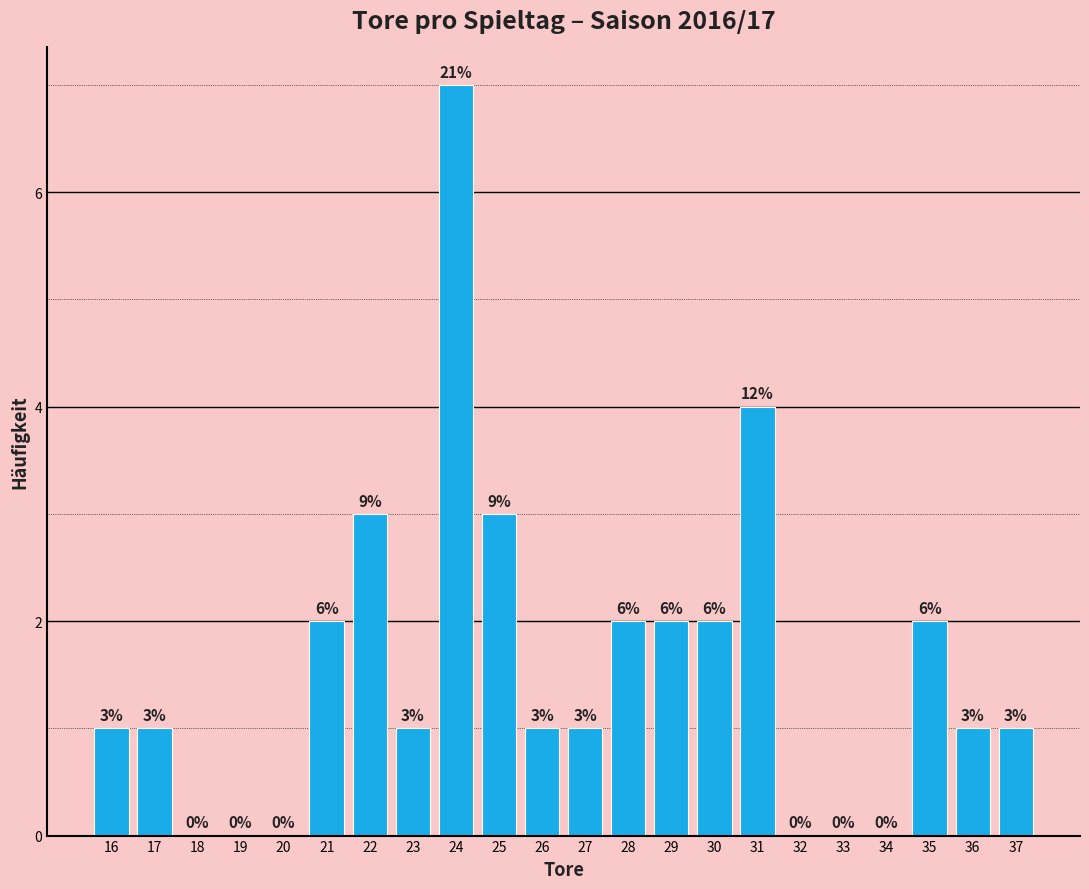

Reading left to right, transcribe all the data shown in this chart.

16=1	17=1	18=0	19=0	20=0	21=2	22=3	23=1	24=7	25=3	26=1	27=1	28=2	29=2	30=2	31=4	32=0	33=0	34=0	35=2	36=1	37=1